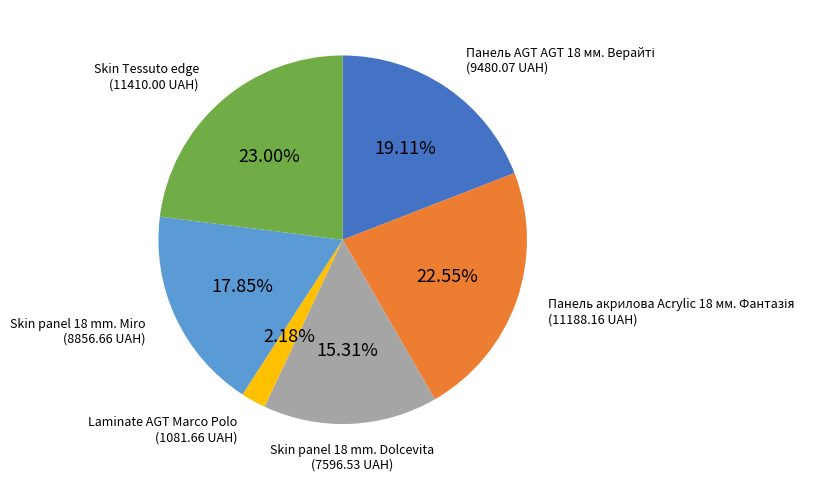

Does any single category account for the majority?

No